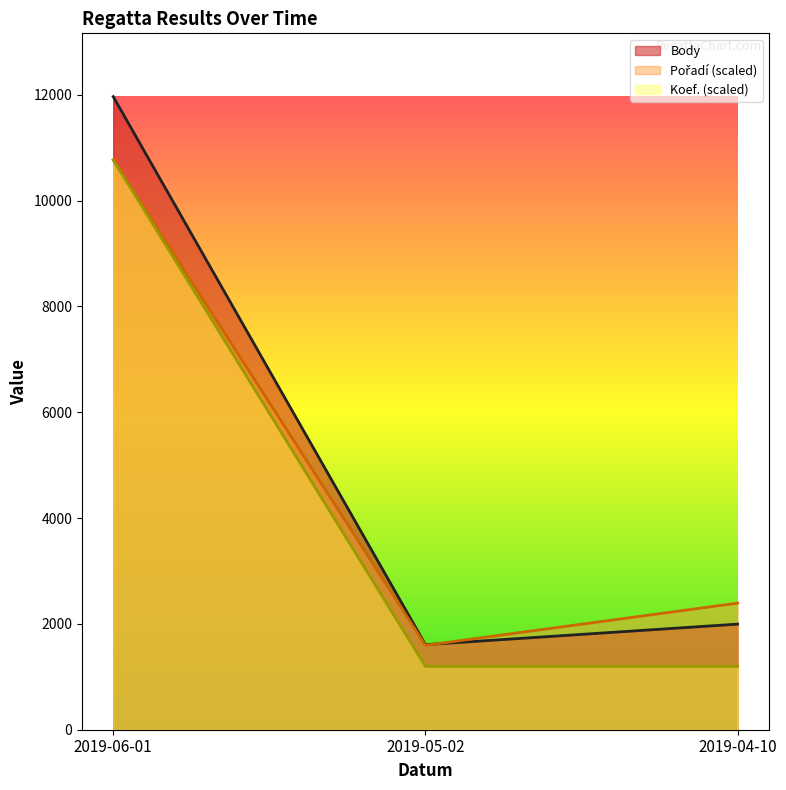

At which label does CTL reach its minimum?

2019-05-02